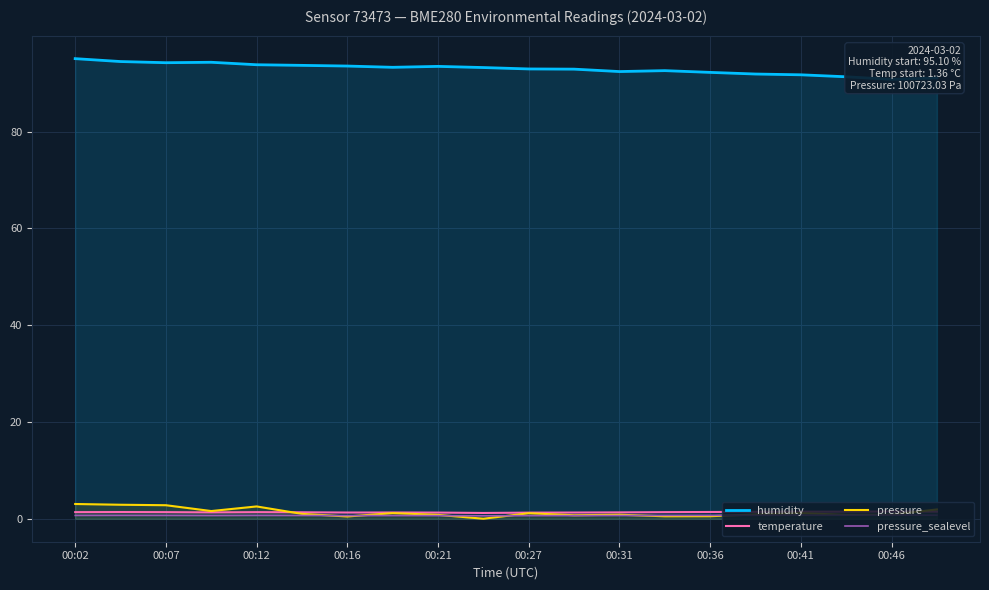

Does the chart display data point markers on the line(s)?

No